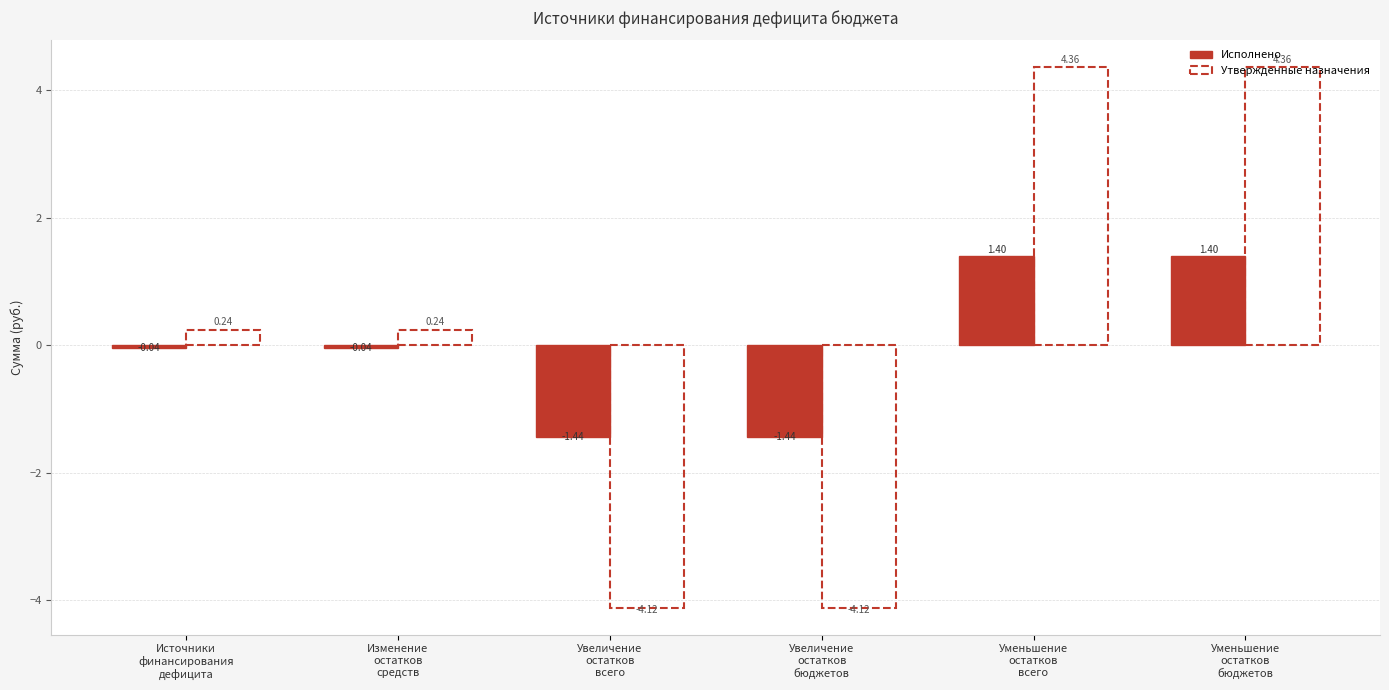

How many values in the Исполнено series are below 0?

4